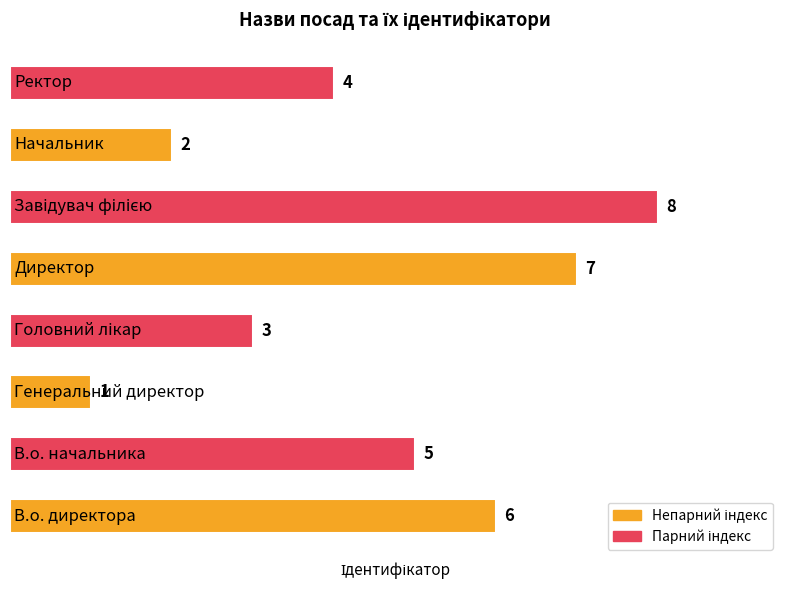

What is the maximum value shown in the chart?

8